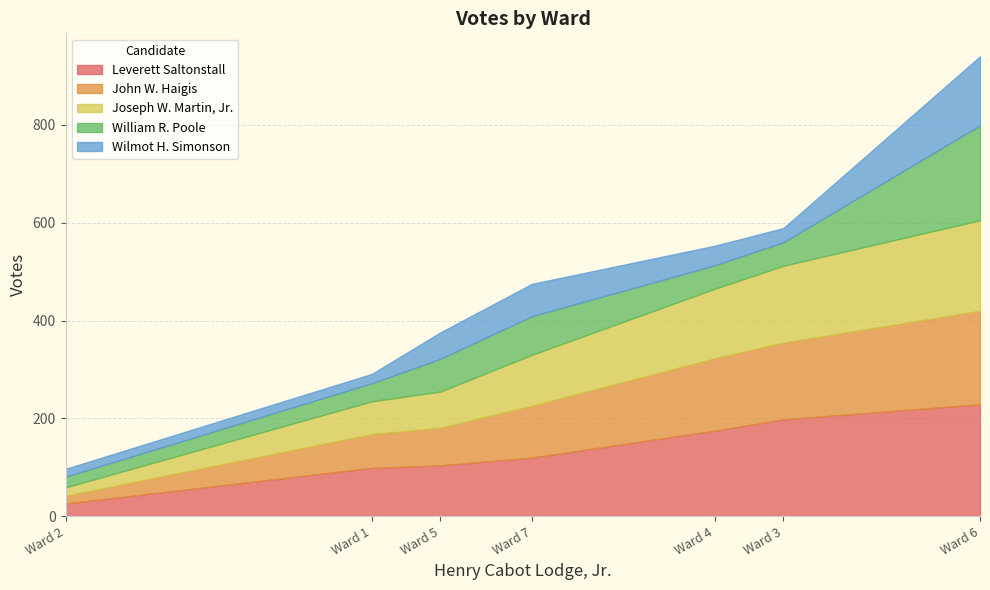

What is the maximum value for Joseph W. Martin, Jr.?

185